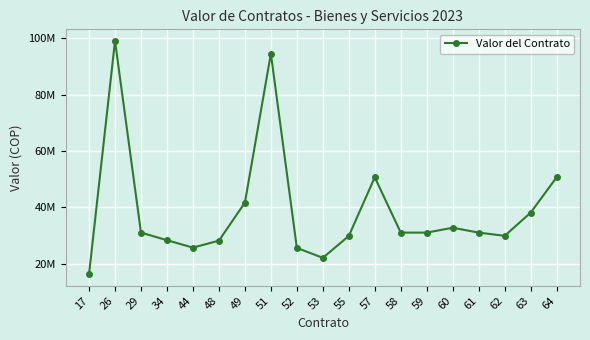

Does the chart have visible grid lines?

Yes